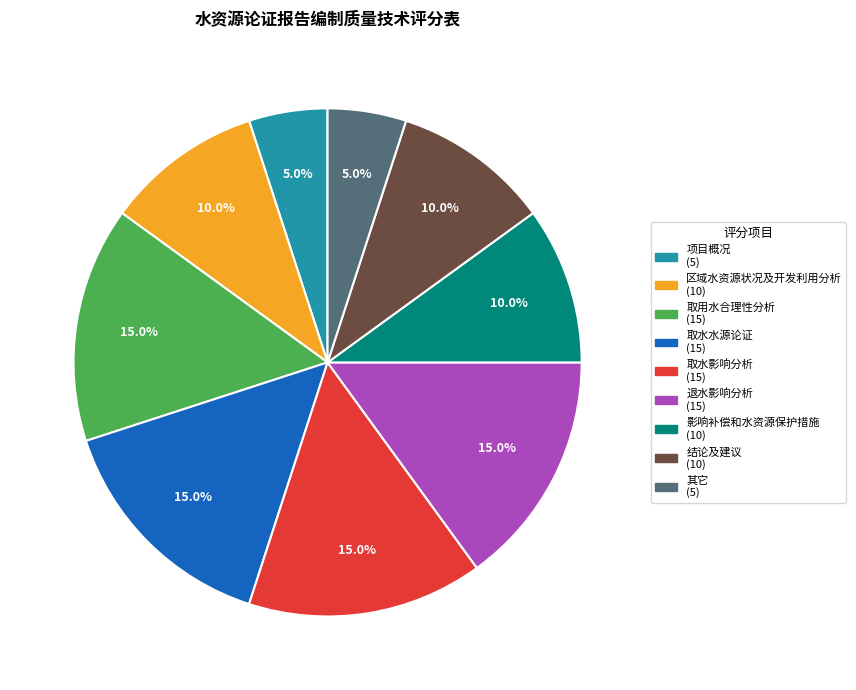

Does 取水影响分析 account for over 50% of the chart?

No